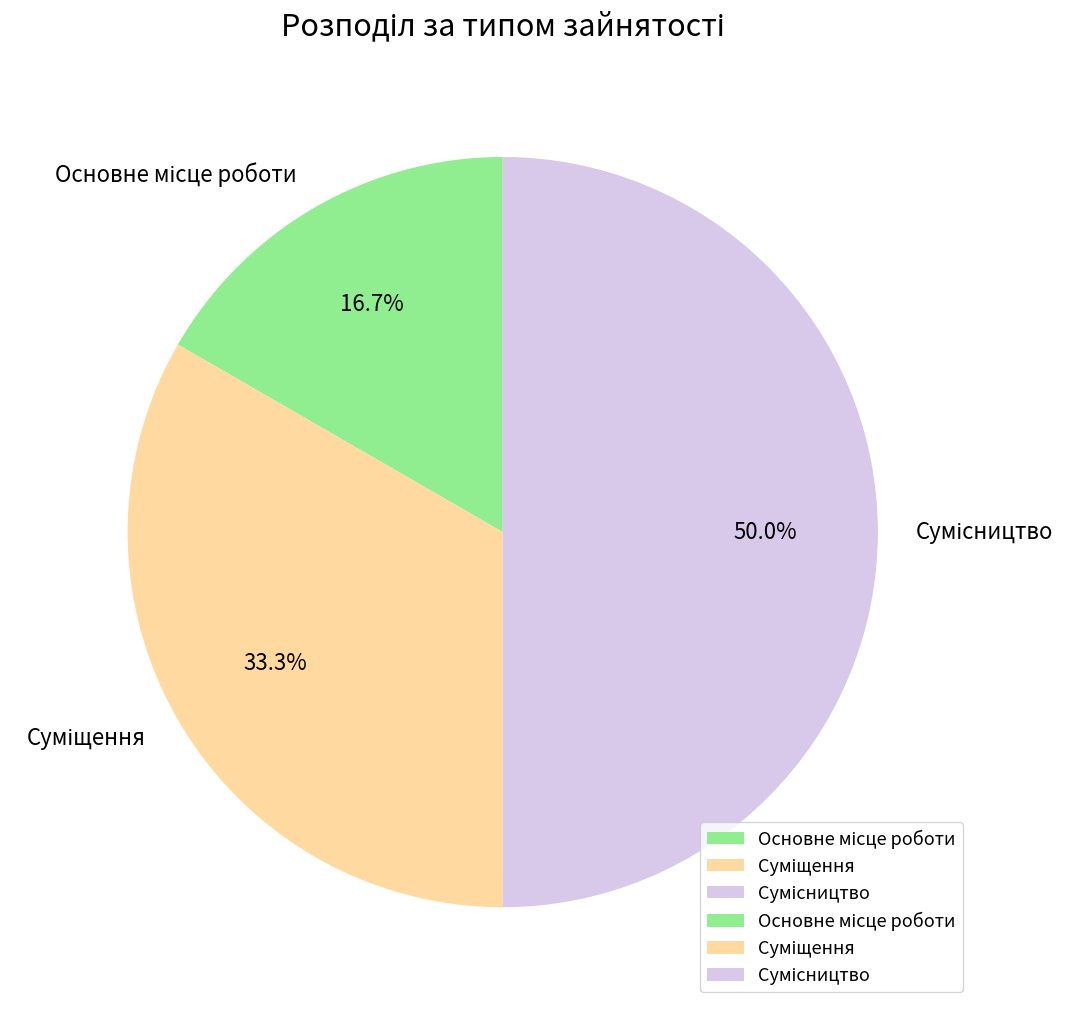

How many slices are in this pie chart?

3